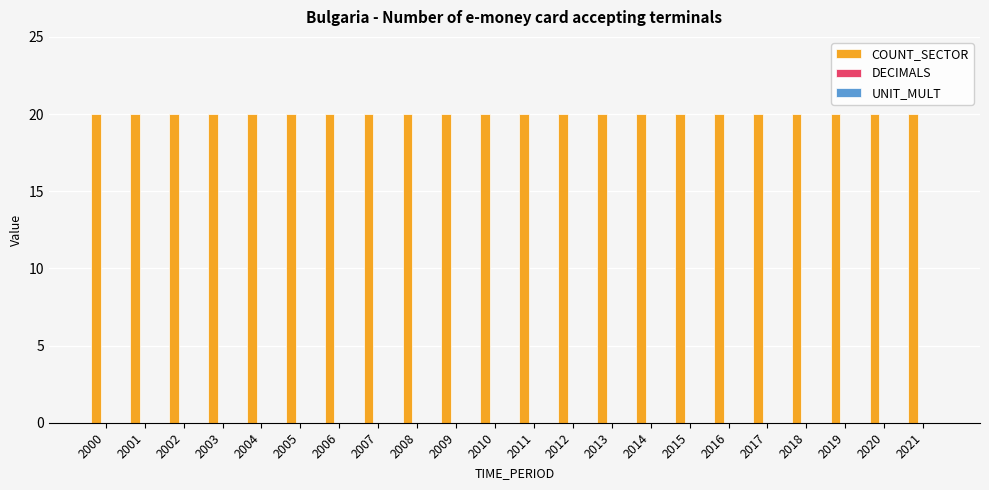

Which label corresponds to the largest value in the chart?

2000